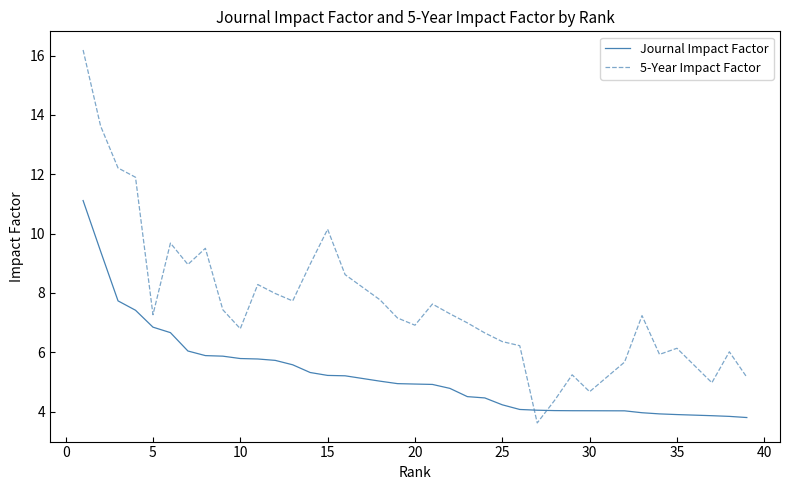

Which series has the widest spread of values?

5-Year Impact Factor